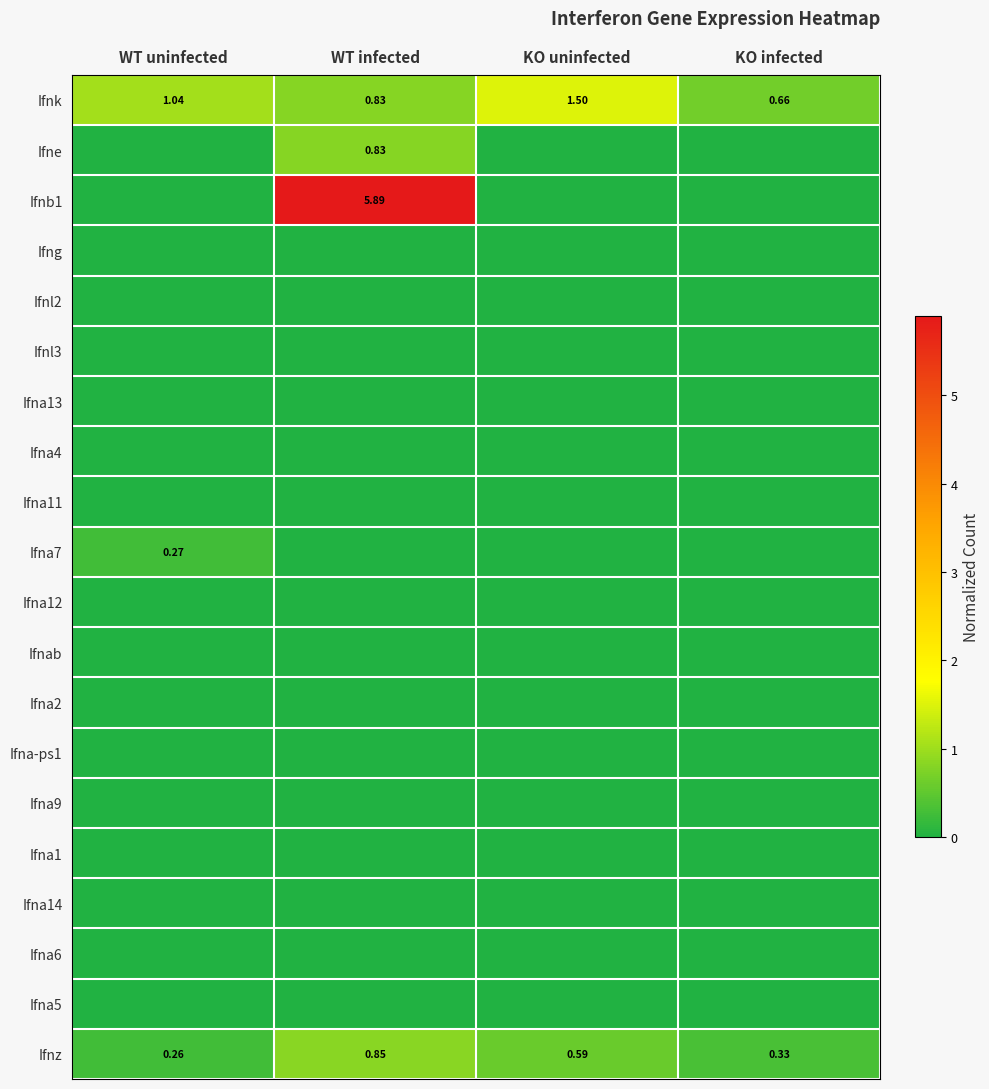

At how many categories does at least one series exceed 0?

4